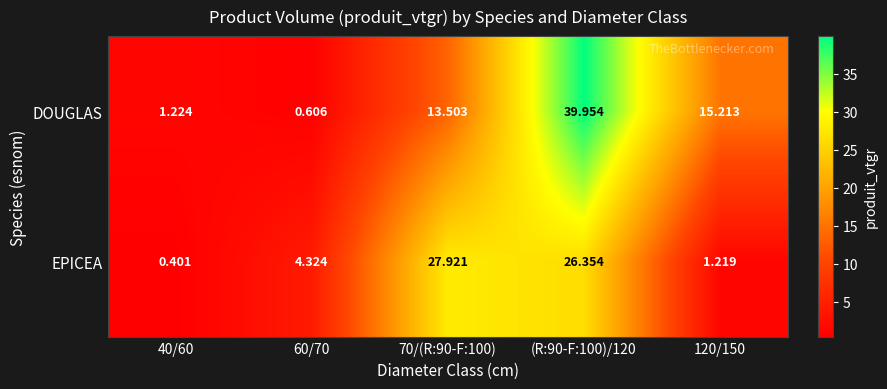

Rank the series by their maximum value, from lowest to highest.

EPICEA, DOUGLAS